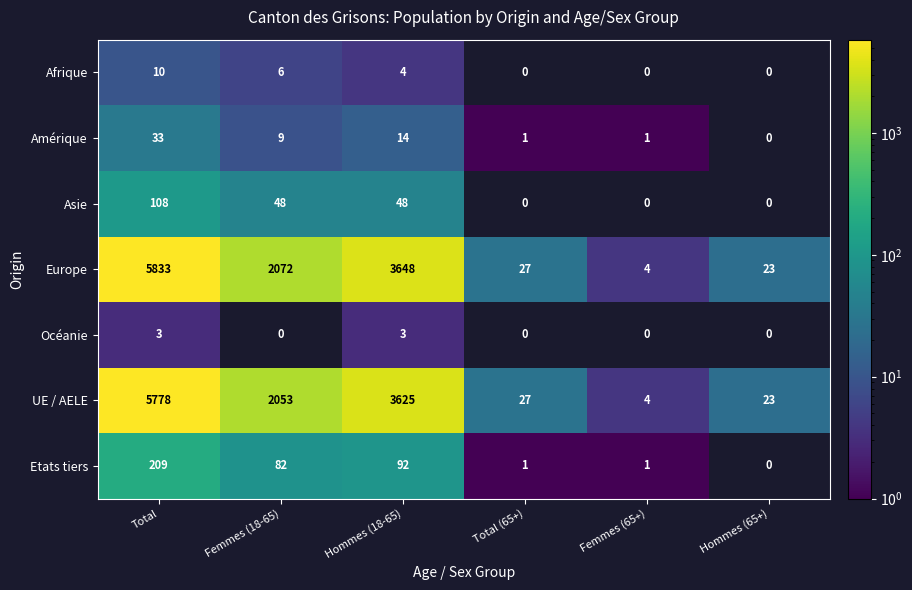

Count the number of categories in the chart.

6